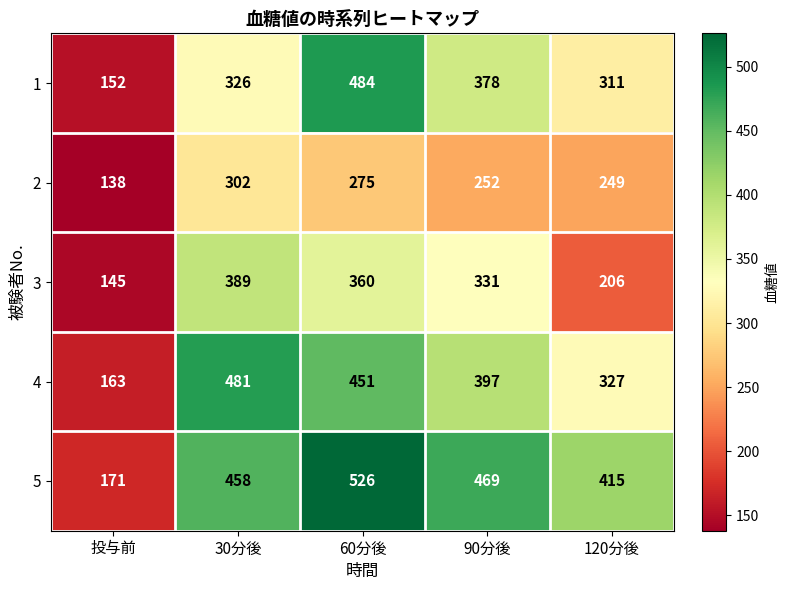

Where is 2 nearest to the value 220?

120分後